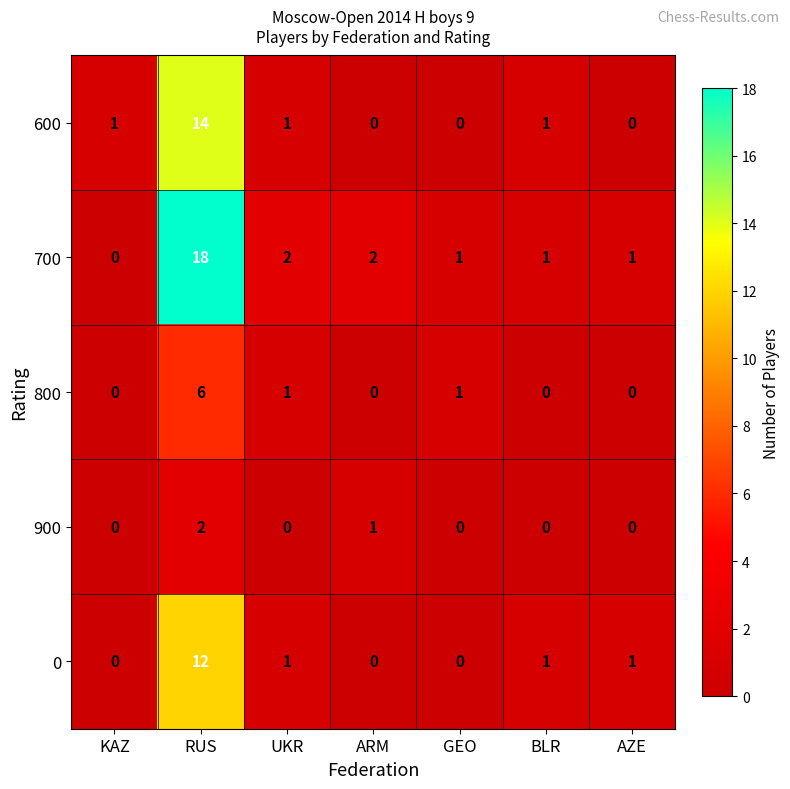

What is the difference between the maximum and minimum values in the 800 series?

6